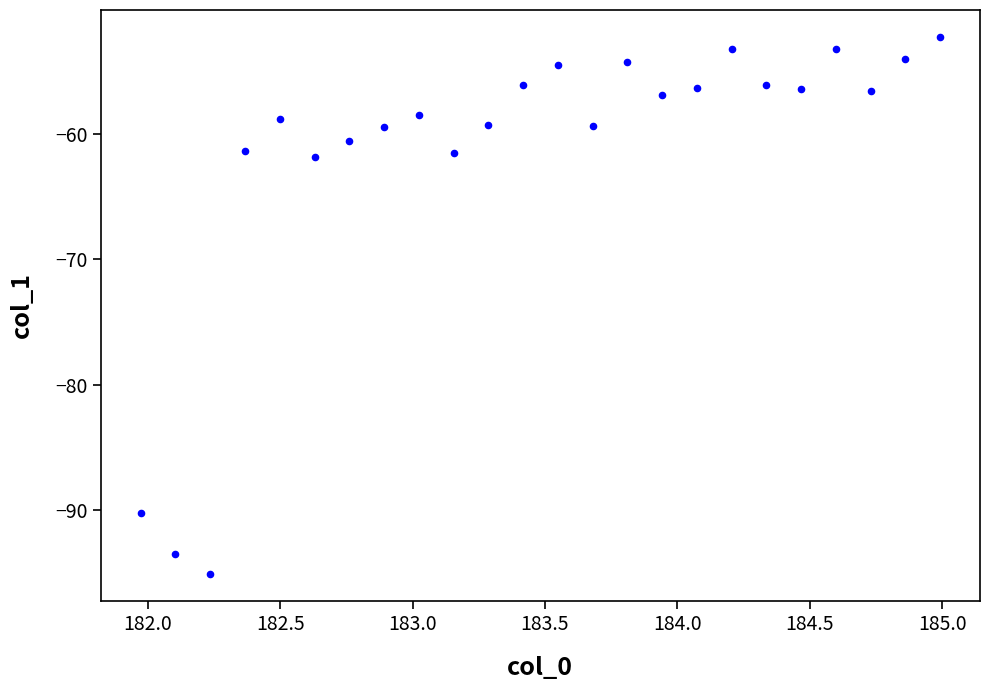

What is the range of Y values (max minus min)?

42.8